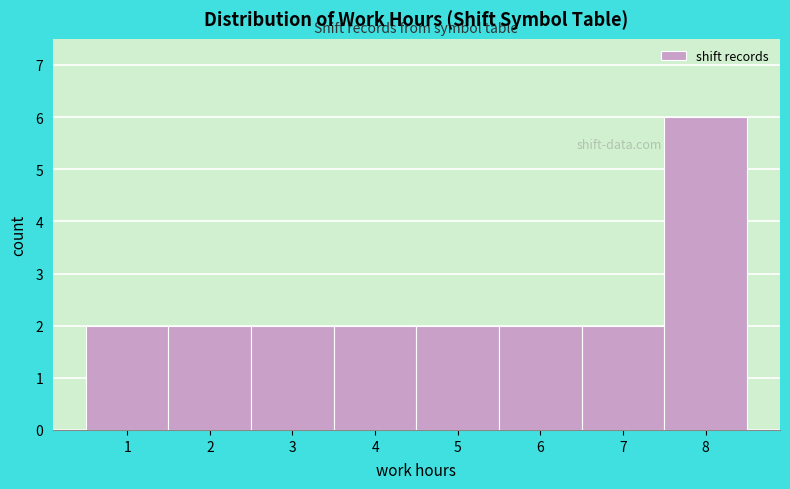

Which range on the x-axis has the tallest bar?

7.5 to 8.5